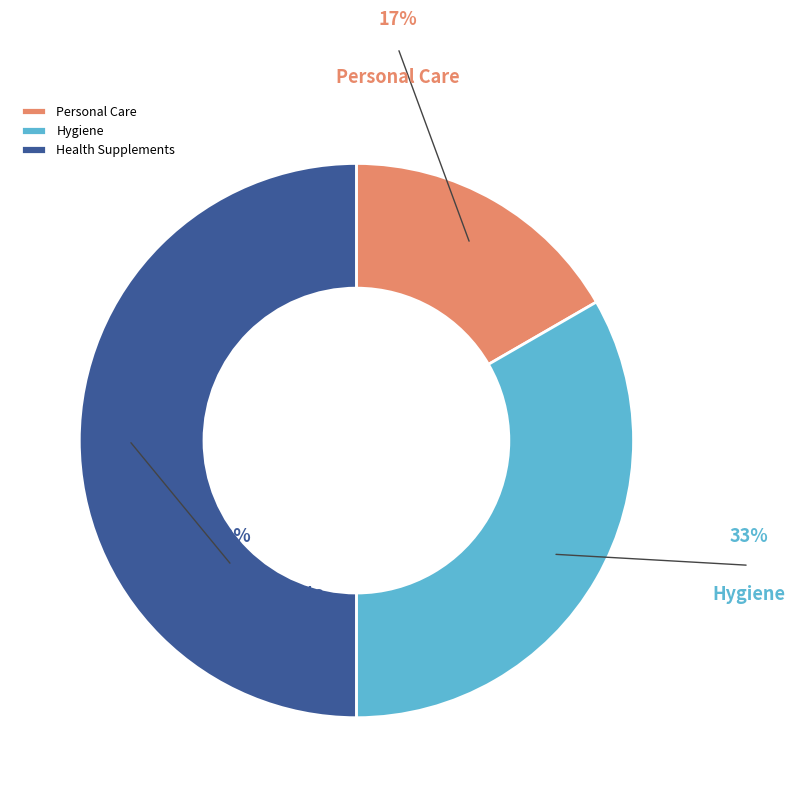

Which slice is the largest?

Health Supplements